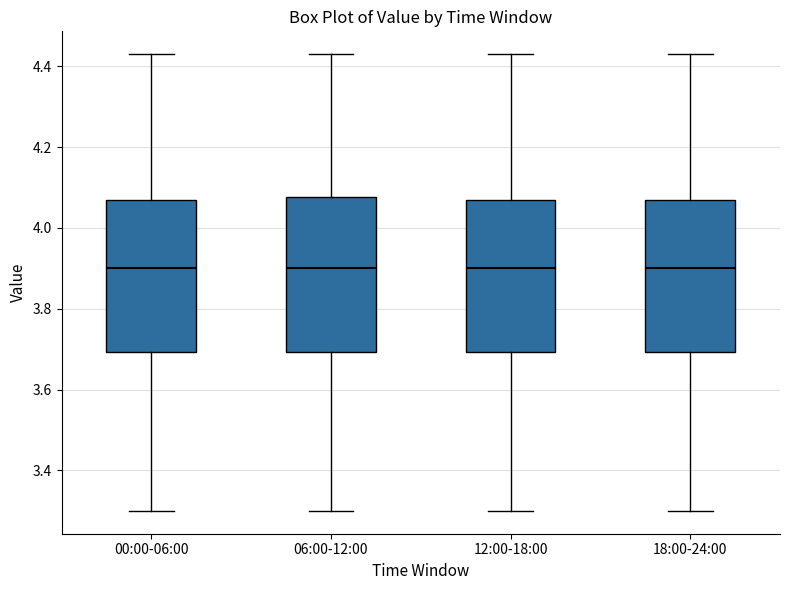

Reading left to right, read every box against the y-axis: the position of its median line, the range the box covers, and the ends of its whiskers. The values are not printed on the chart, so give them approximately, as read against the axis.

00:00-06:00: median 3.90, box 3.70 to 4.08, whiskers 3.30 to 4.44
06:00-12:00: median 3.90, box 3.70 to 4.08, whiskers 3.30 to 4.44
12:00-18:00: median 3.90, box 3.70 to 4.08, whiskers 3.30 to 4.44
18:00-24:00: median 3.90, box 3.70 to 4.08, whiskers 3.30 to 4.44